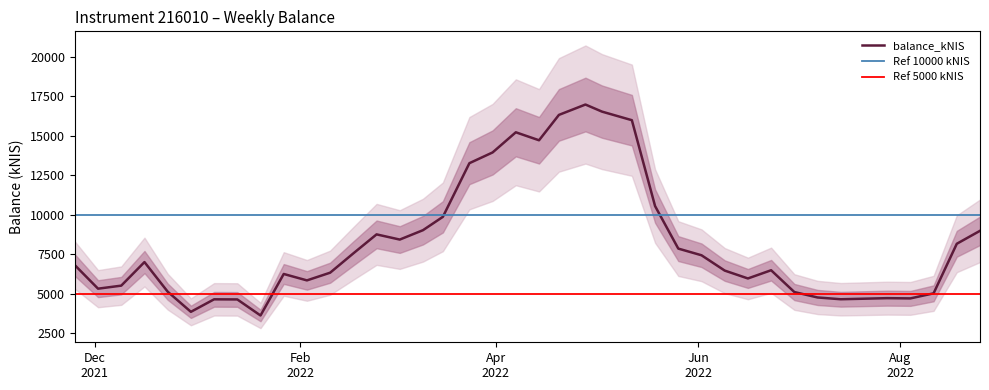

What is the highest value of the balance_kNIS series?

16980.1